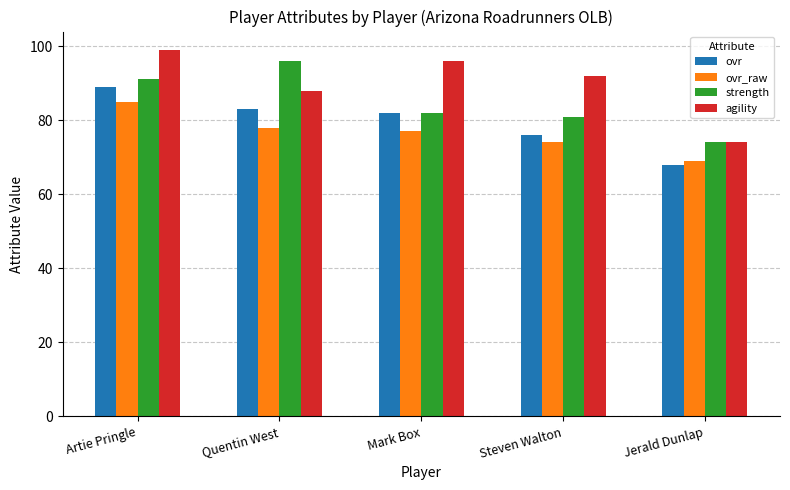

Between Mark Box and Jerald Dunlap, which series saw the biggest shift?

agility